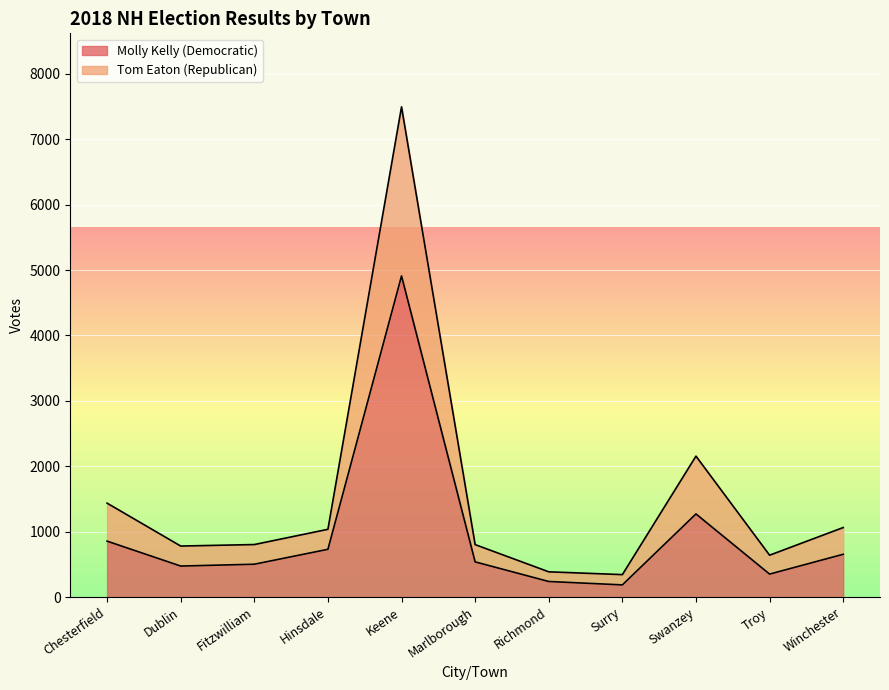

True or false: Tom Eaton (Republican) has a value of 1436 at Chesterfield.

True